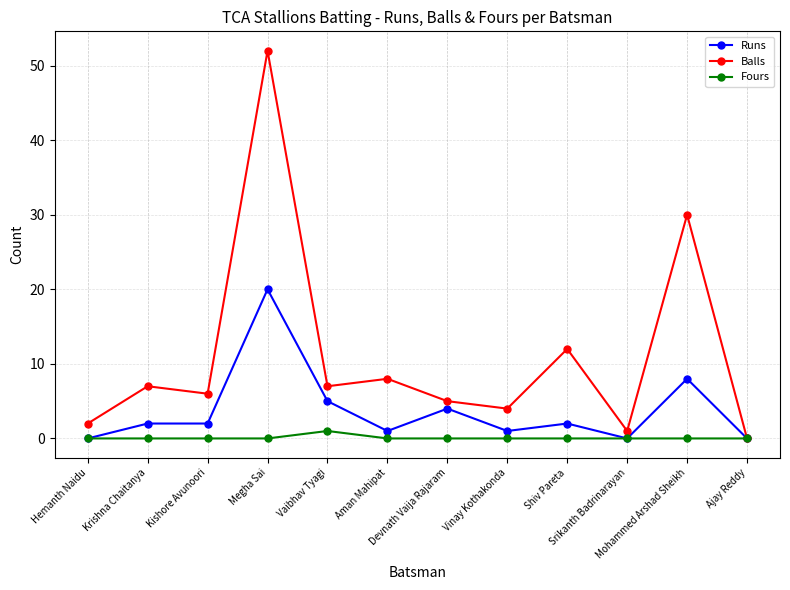

What is the label of the 12th point from the right?

Hemanth Naidu